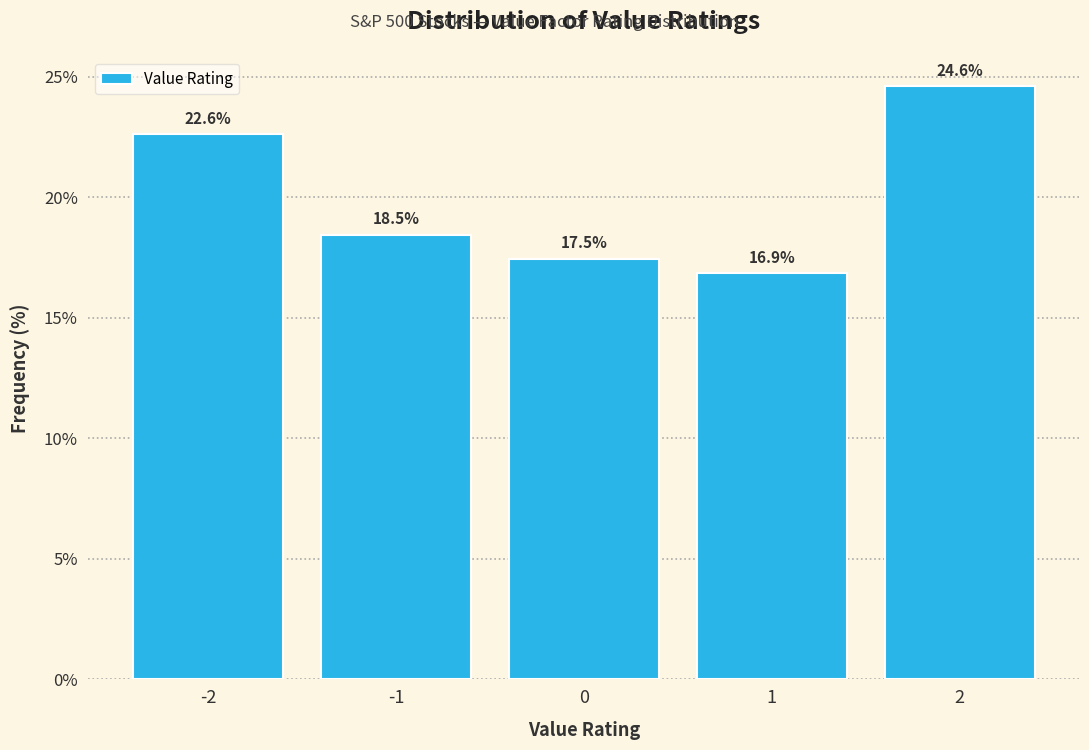

Over which range of the x-axis is the bar tallest?

1.5 to 2.5